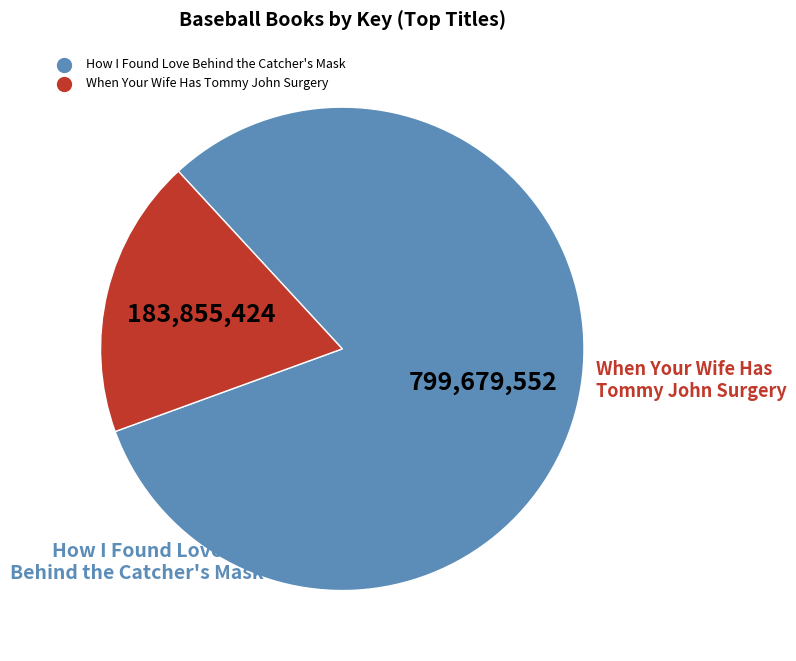

Does any single category account for the majority?

Yes